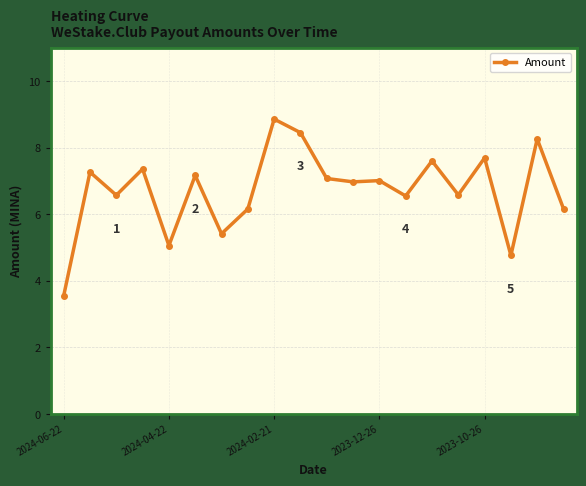

What is the value of the 12th point from the left?

7.0